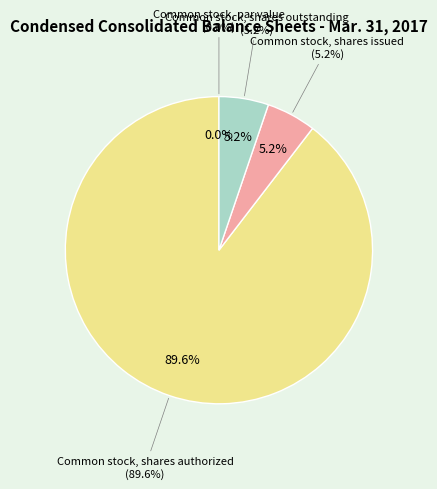

Does Common stock, par value account for over 50% of the chart?

No